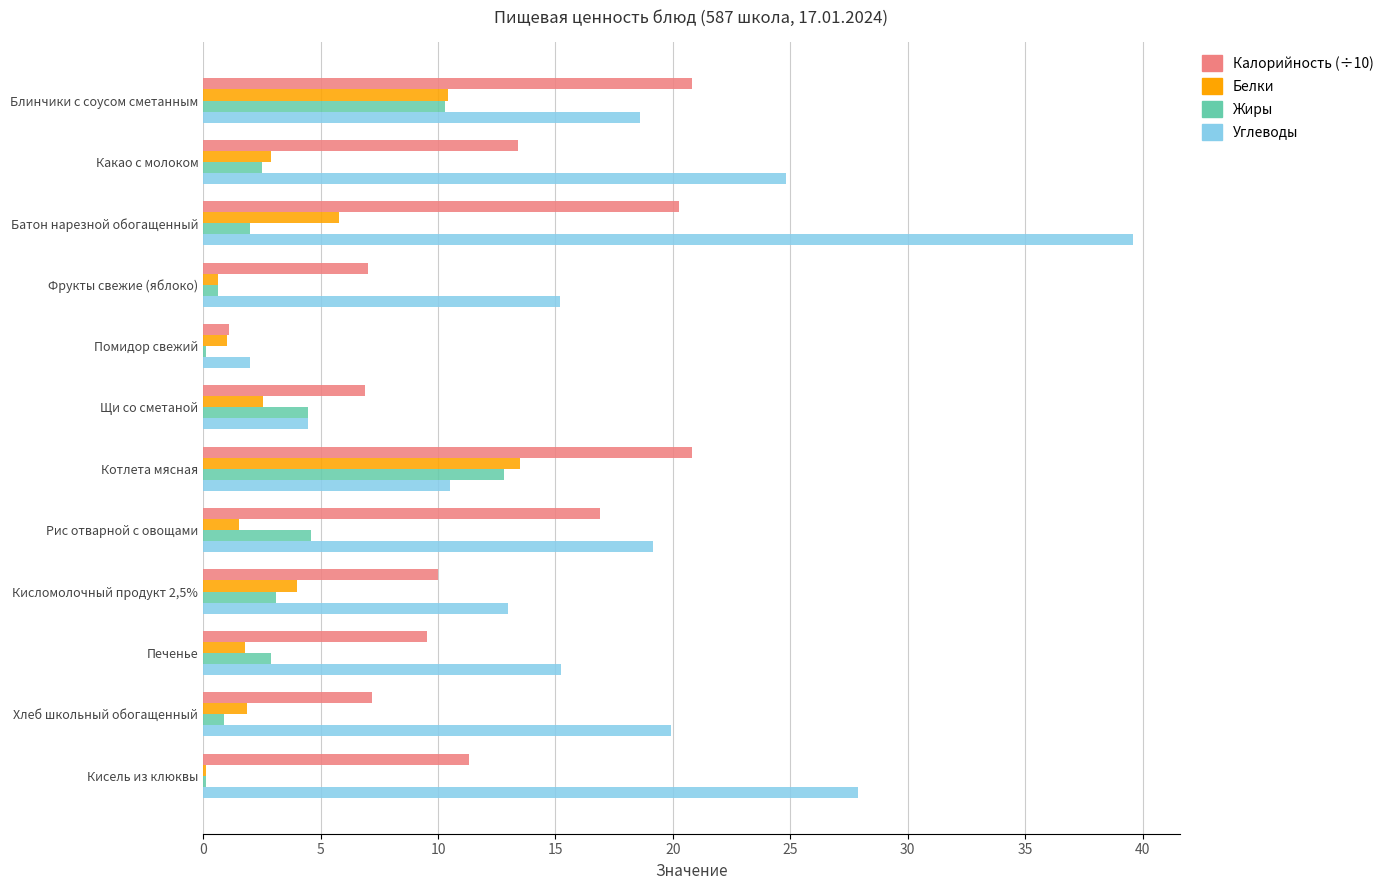

The value of Белки at Какао с молоком is 2.9. True or false?

True